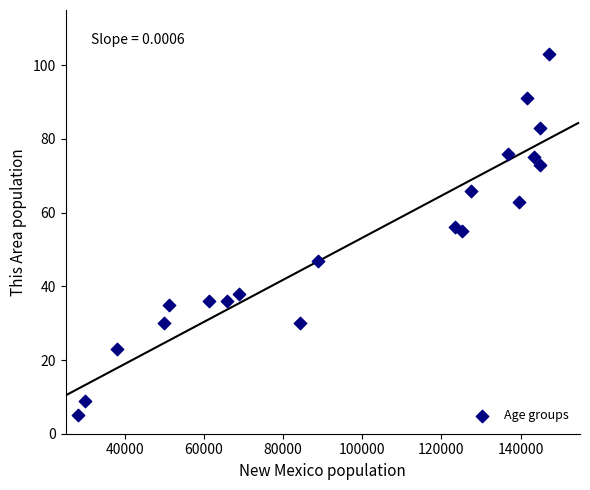

What is the range of Y values (max minus min)?

98